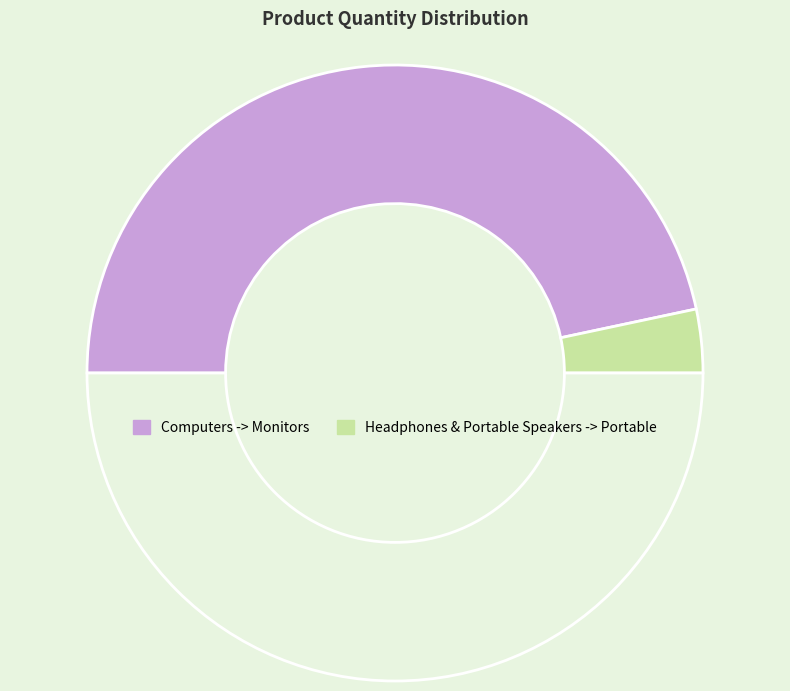

To the nearest percent, what is the average slice percentage?

50%